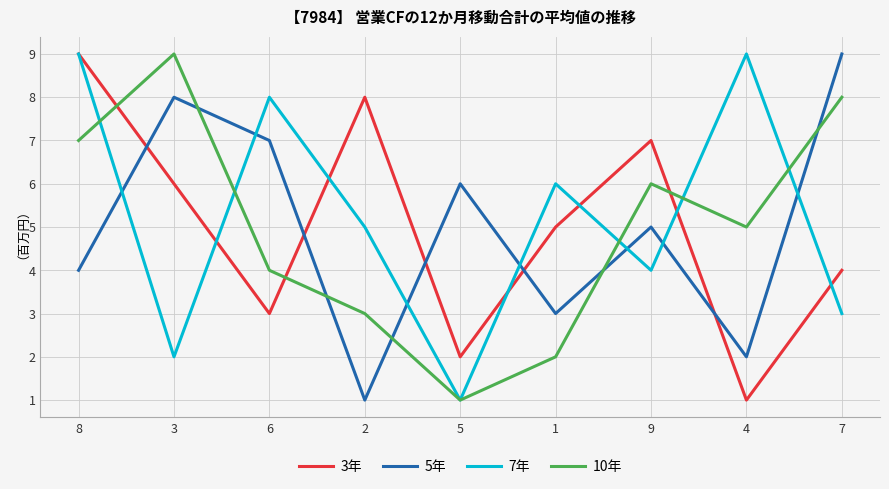

Is it true that 5年 equals 4 at 1?

False